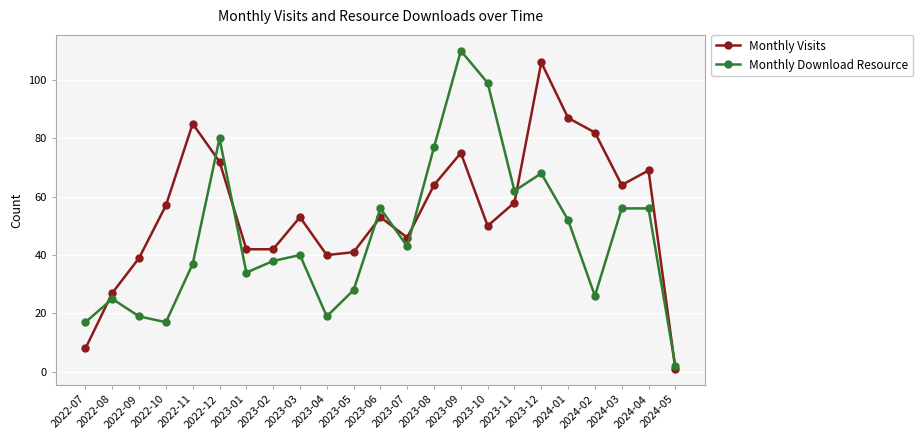

At which category is the sum across all series the highest?

2023-09